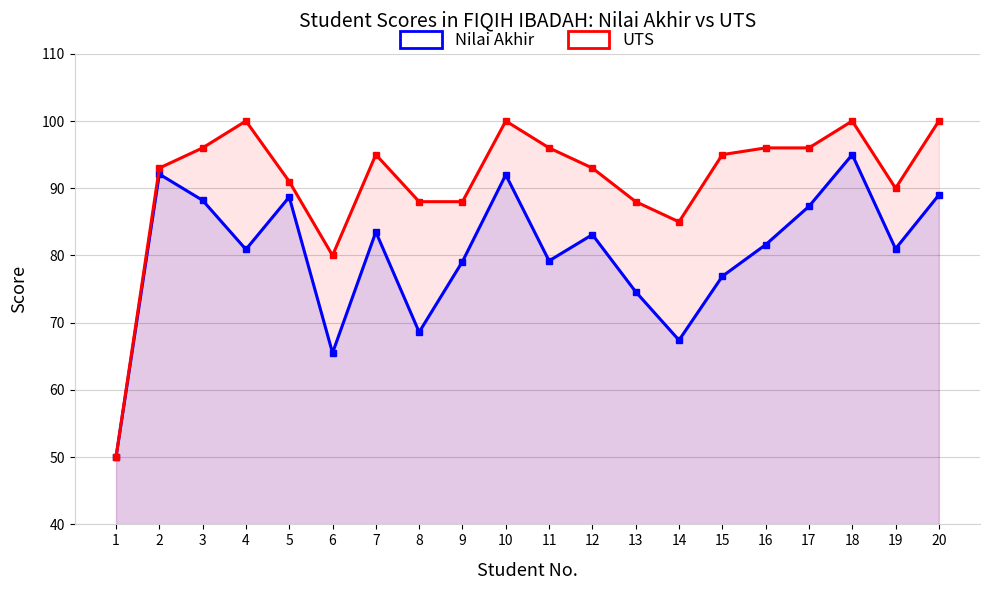

Reading left to right, list all the values displayed in this chart.

Nilai Akhir: 50.0	92.1	88.2	80.9	88.7	65.5	83.5	68.6	79.1	92.0	79.2	83.1	74.6	67.4	76.9	81.6	87.3	95.0	81.0	89.0
UTS: 50.0	93.0	96.0	100.0	91.0	80.0	95.0	88.0	88.0	100.0	96.0	93.0	88.0	85.0	95.0	96.0	96.0	100.0	90.0	100.0